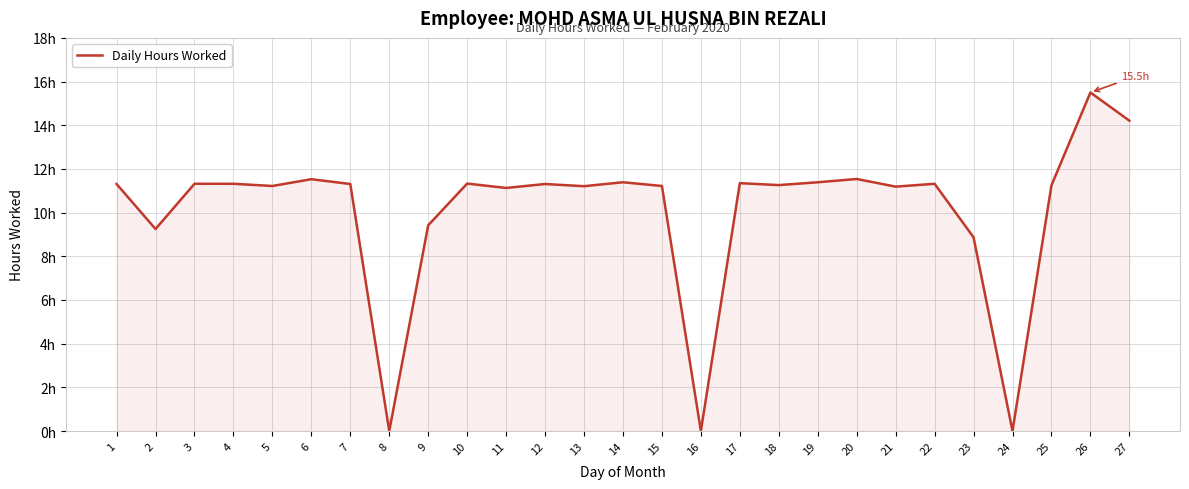

How many interior local valleys (lower than both neighbors) does the data have?

9